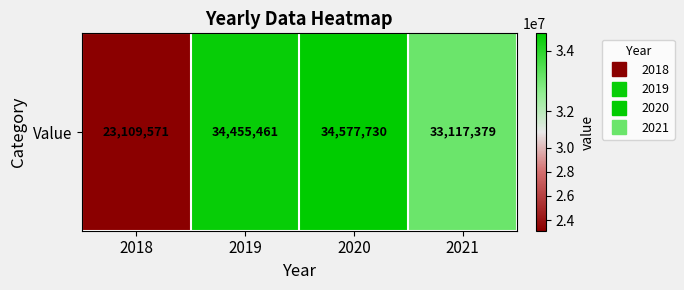

What is the difference between the values at 2018 and 2020?

11468159